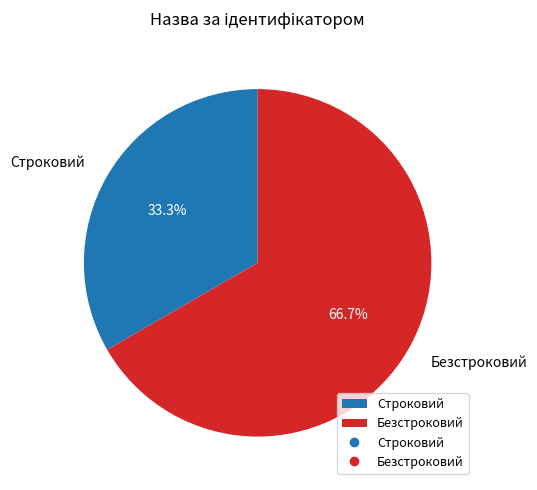

Between Строковий and Безстроковий, which is larger?

Безстроковий